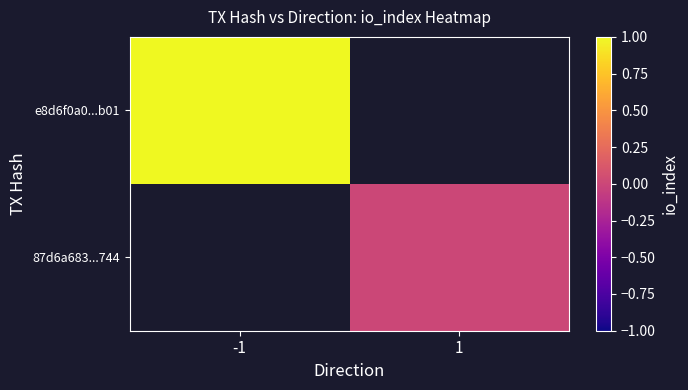

Rank the series at 1 from highest to lowest value.

e8d6f0a0...b01, 87d6a683...744